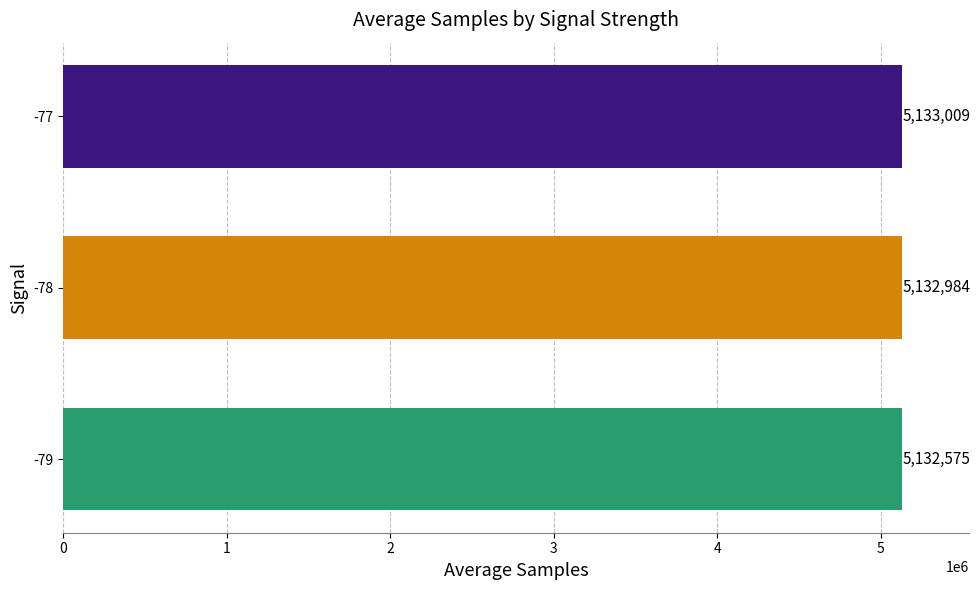

The chart shows a value of 8049063 at -78. True or false?

False